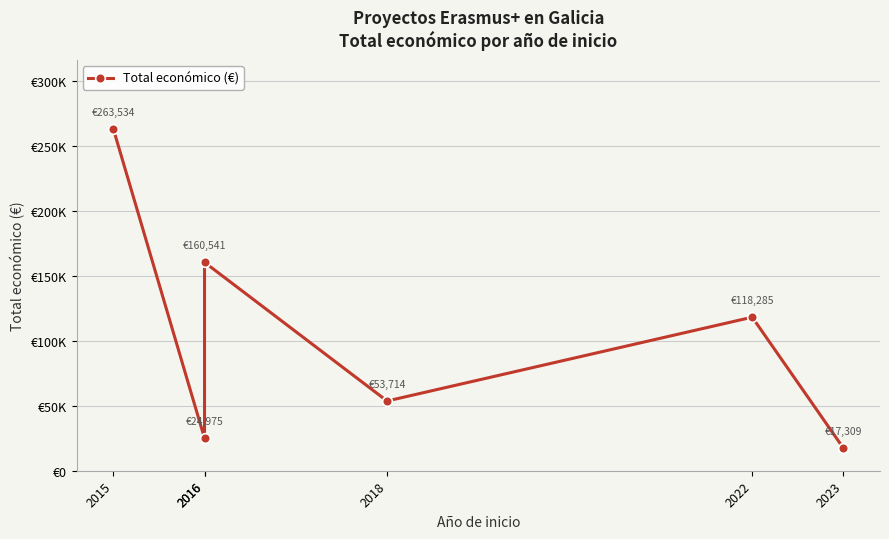

The value at 2016 is 160541. True or false?

True